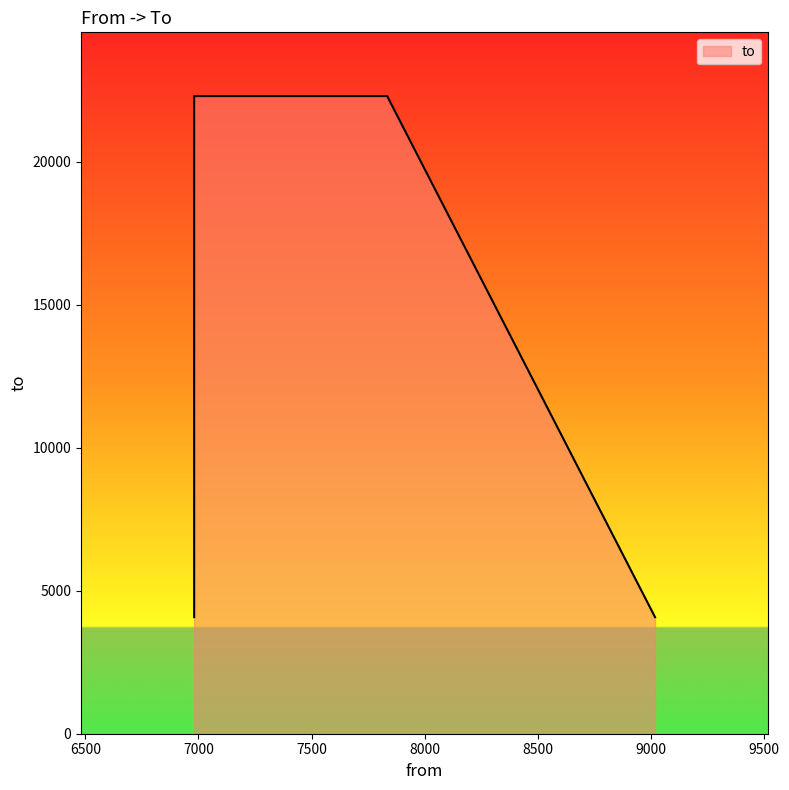

What is the label of the 4th point from the right?

6981